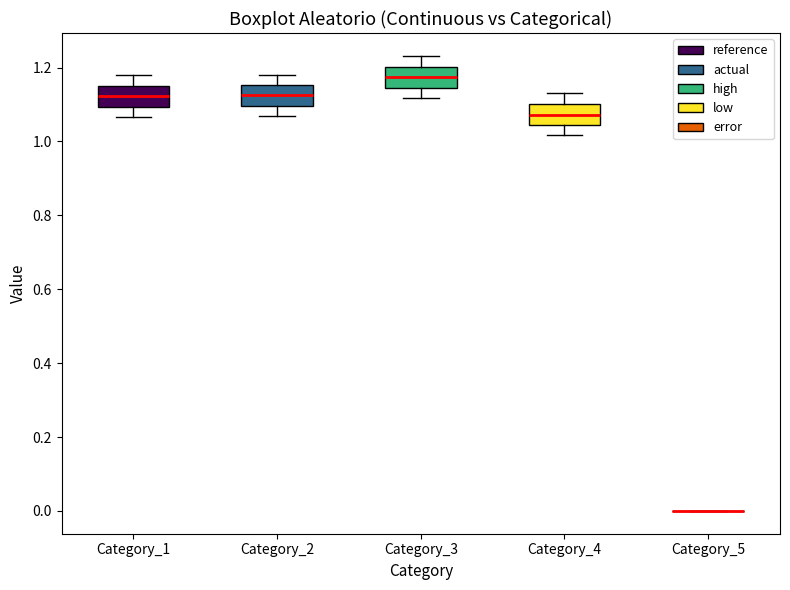

Reading left to right, read every box against the y-axis: the position of its median line, the range the box covers, and the ends of its whiskers. The values are not printed on the chart, so give them approximately, as read against the axis.

Category_1: median 1.12, box 1.10 to 1.16, whiskers 1.06 to 1.18
Category_2: median 1.12, box 1.10 to 1.16, whiskers 1.06 to 1.18
Category_3: median 1.18, box 1.14 to 1.20, whiskers 1.12 to 1.24
Category_4: median 1.08, box 1.04 to 1.10, whiskers 1.02 to 1.12
Category_5: box collapsed to a line at 0.00, whiskers 0.00 to 0.00